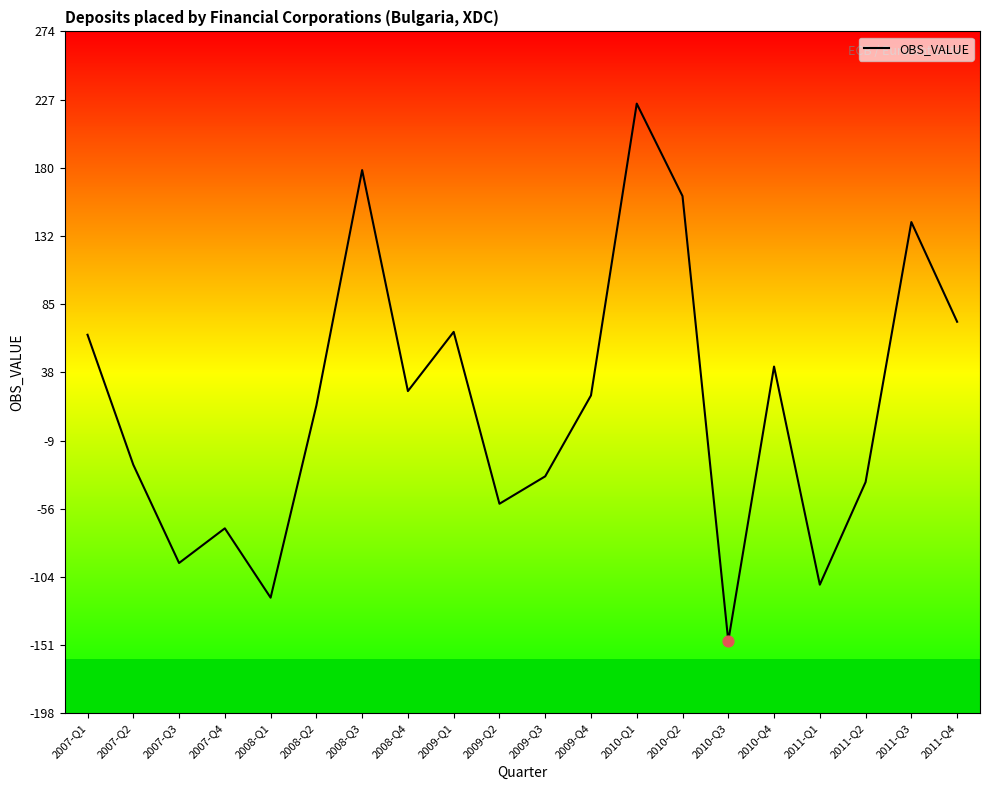

What is the change in value from 2007-Q1 to 2007-Q2?

-90